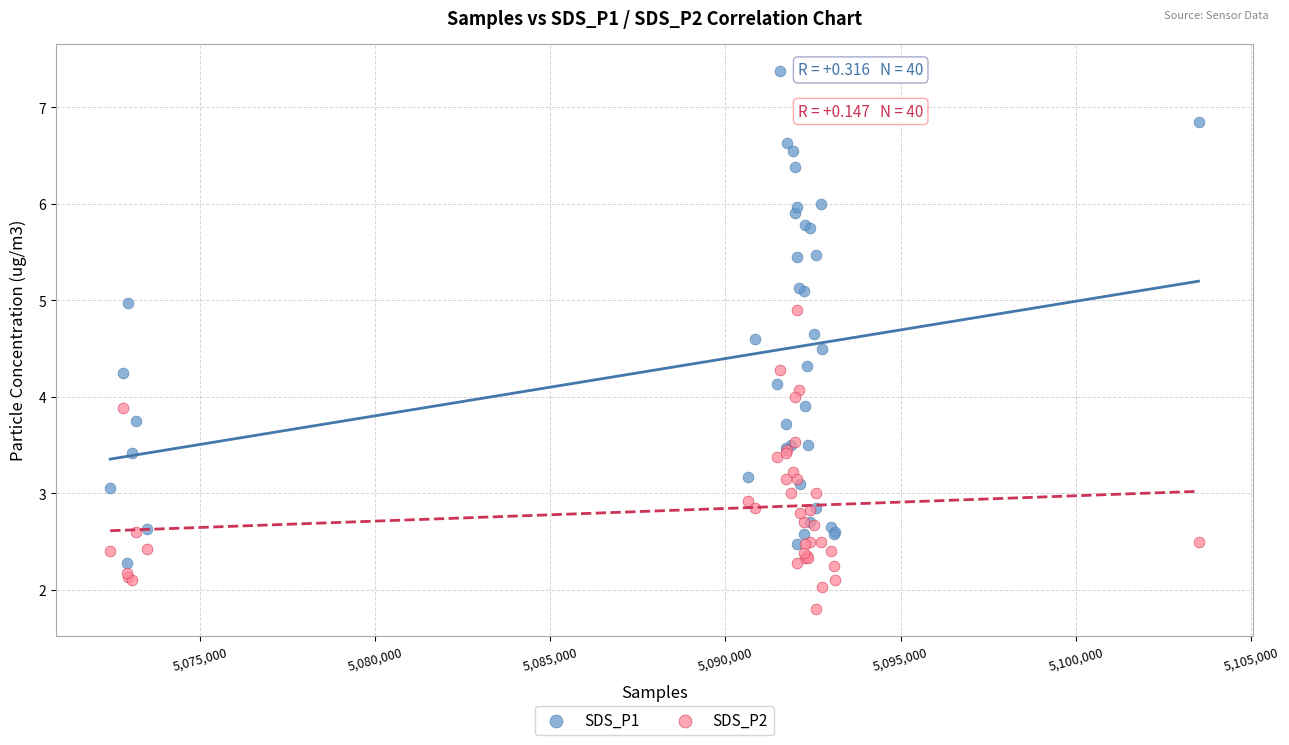

Which series contains the lowest Y value?

SDS_P2